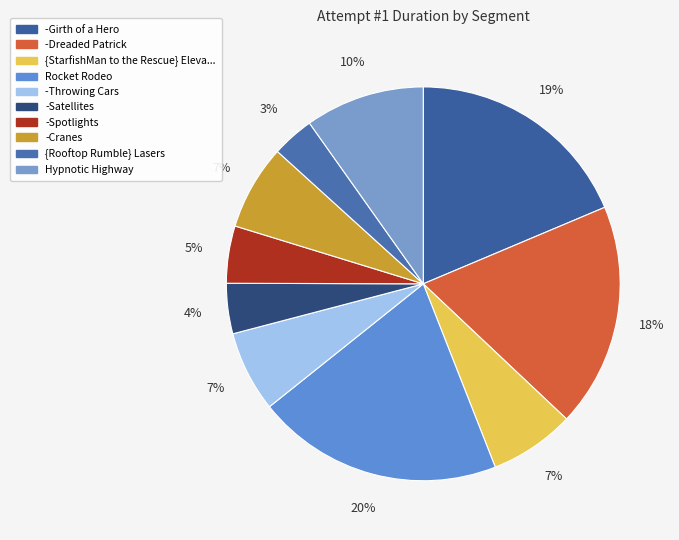

Count the number of slices in the pie.

10